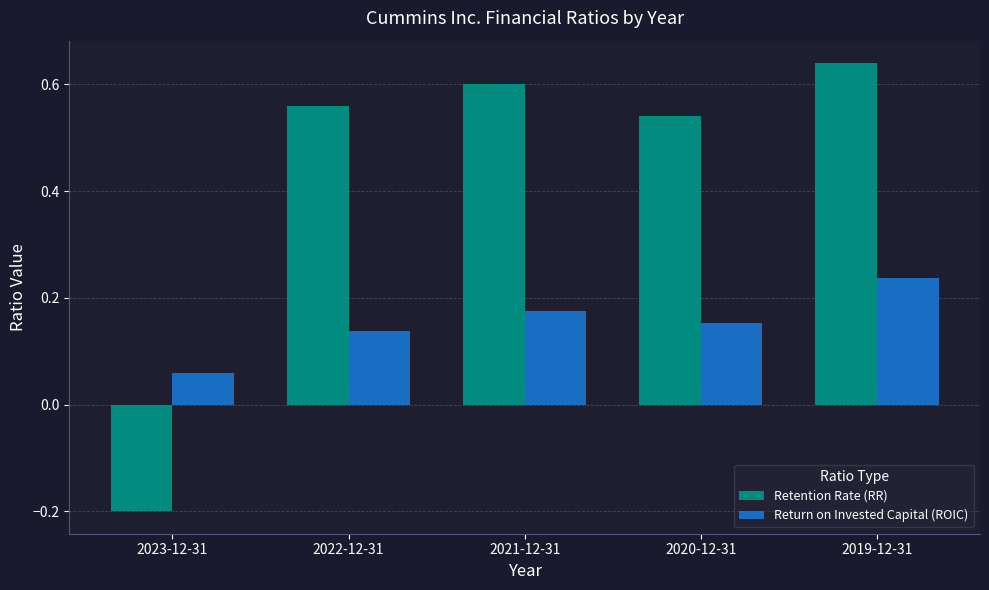

Count the number of categories in the chart.

5